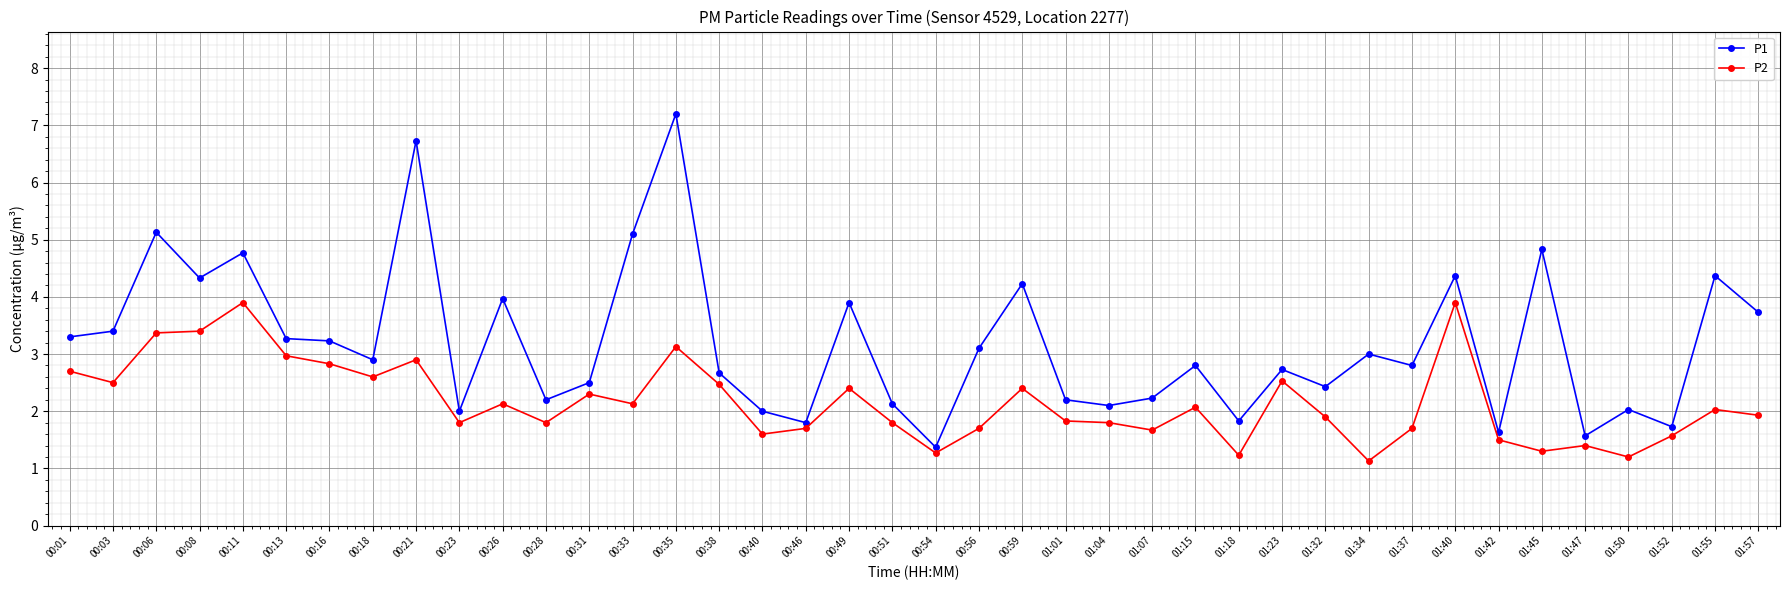

True or false: P2 has a value of 2.3 at 01:45.

False